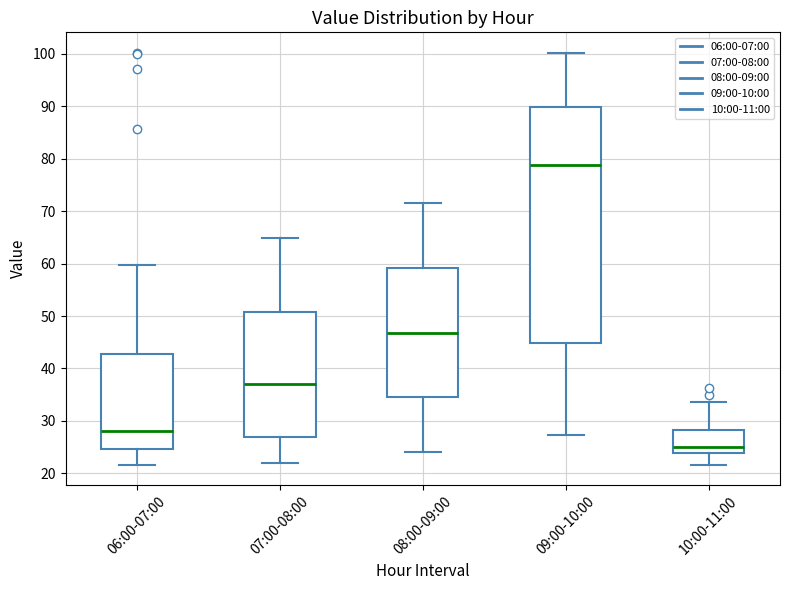

Reading left to right, transcribe this box plot: for each box, give where its median line is, the range the box spans, and where its two whiskers end, as read against the y-axis. The values are not printed on the chart, so give them approximately, as read against the axis.

06:00-07:00: median 28, box 25 to 43, whiskers 22 to 60
07:00-08:00: median 37, box 27 to 51, whiskers 22 to 65
08:00-09:00: median 47, box 34 to 59, whiskers 24 to 71
09:00-10:00: median 79, box 45 to 90, whiskers 27 to 100
10:00-11:00: median 25, box 24 to 28, whiskers 22 to 34